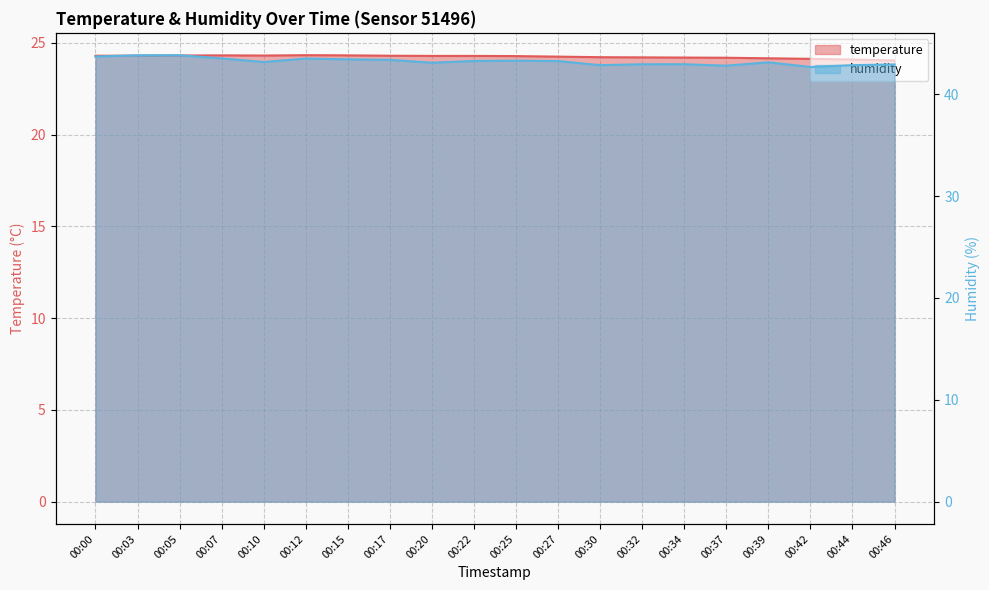

What is the spread (max minus min) of values at 00:37?

18.6